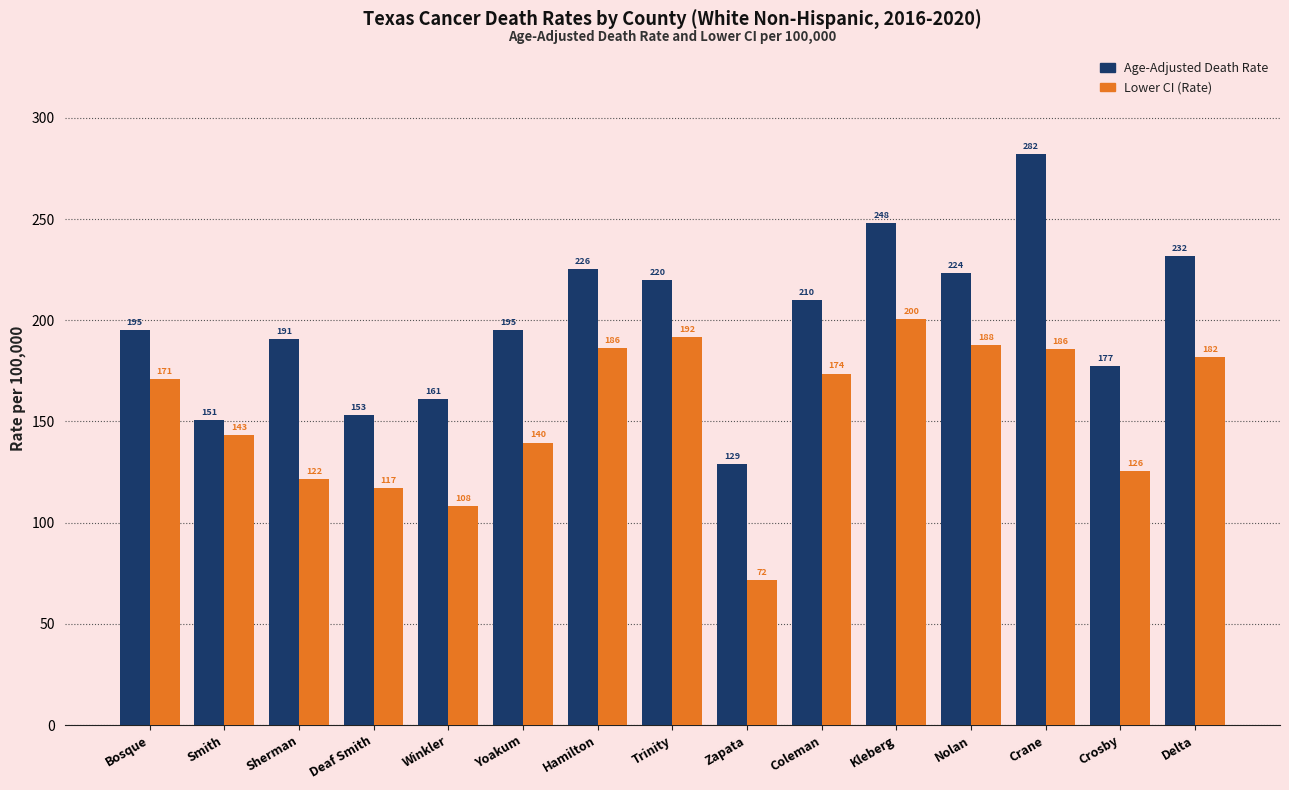

How many data points in Lower CI (Rate) are less than 170?

7